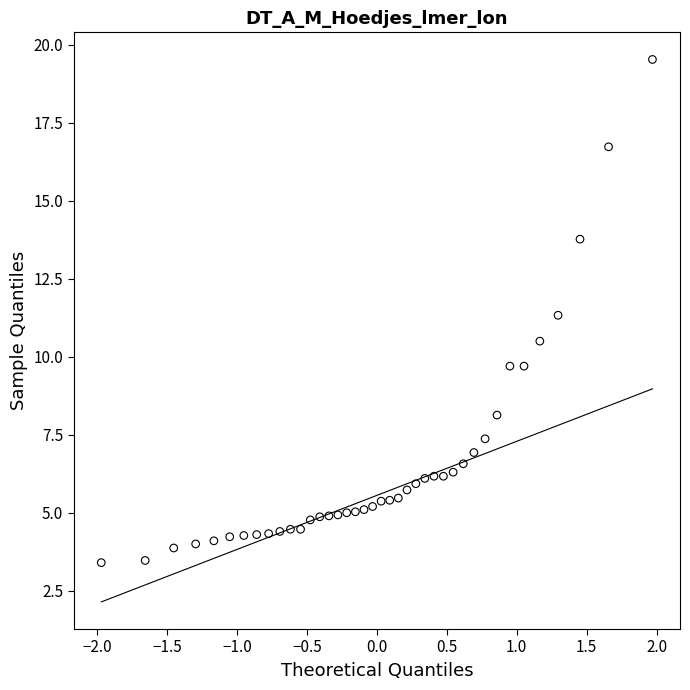

What is the range of Y values (max minus min)?

16.1